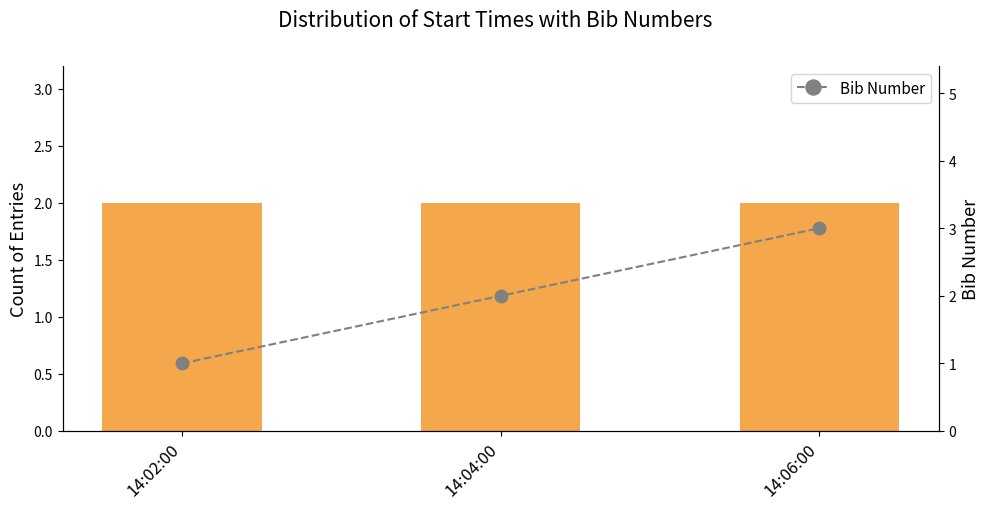

What is the total value across all series at 14:02:00?

3